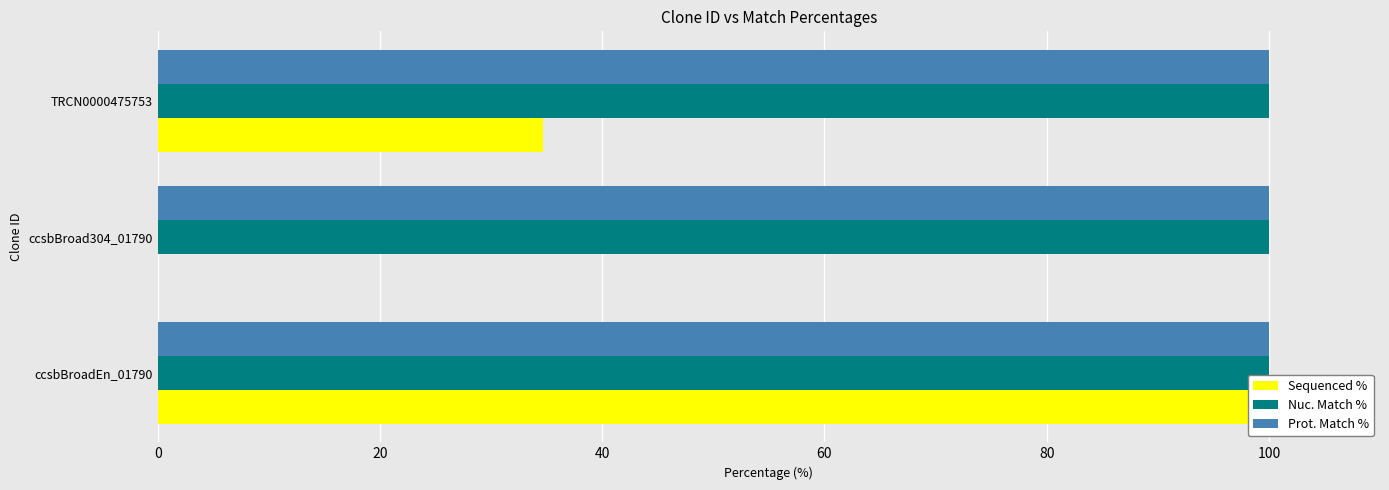

Is the value of Prot. Match % at 20 greater than the value of Sequenced % at 40?

No